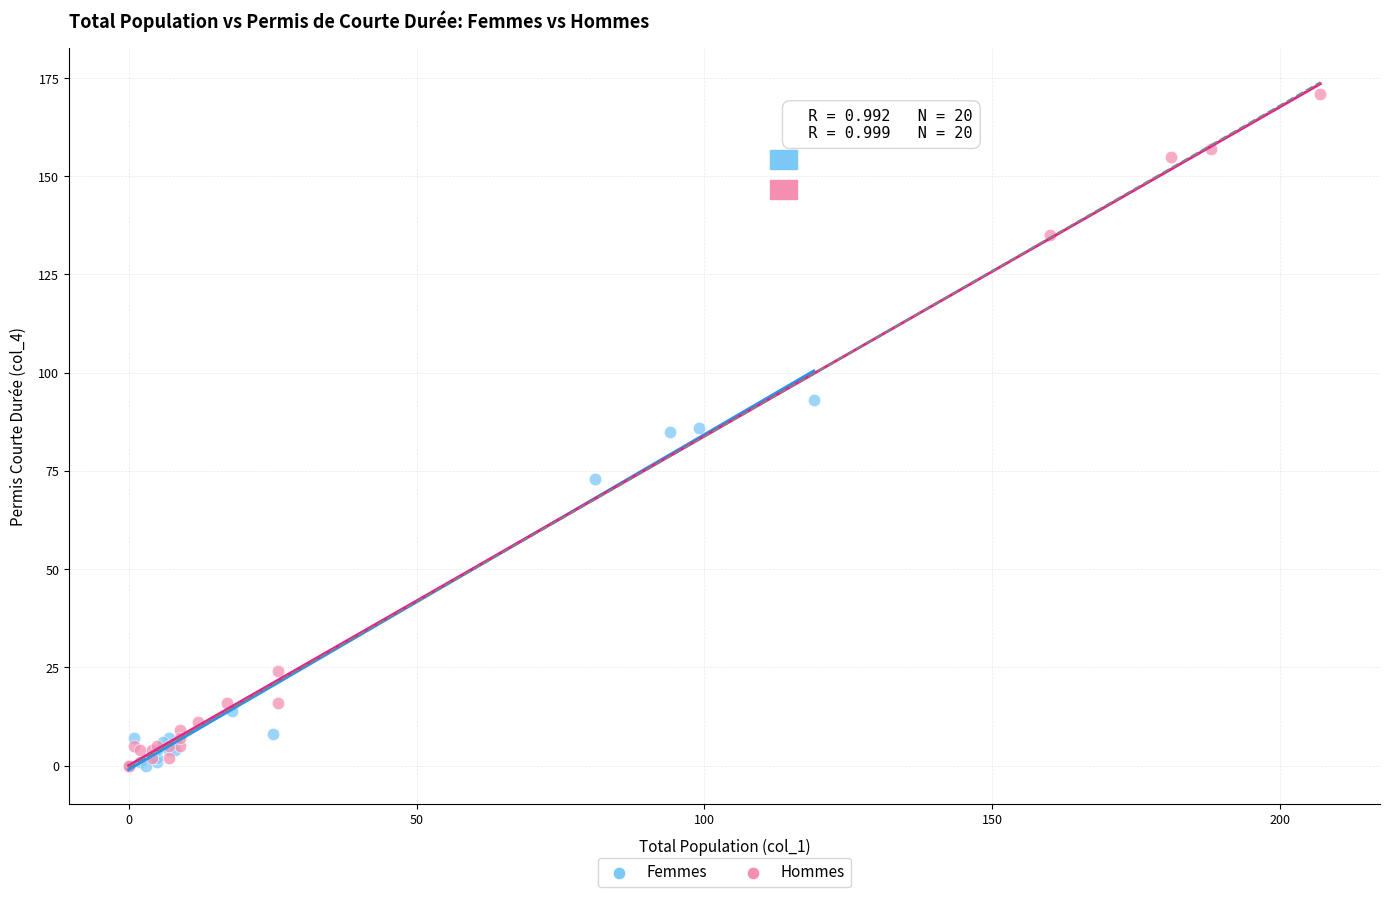

What are all the series names shown in the legend?

Femmes, Hommes